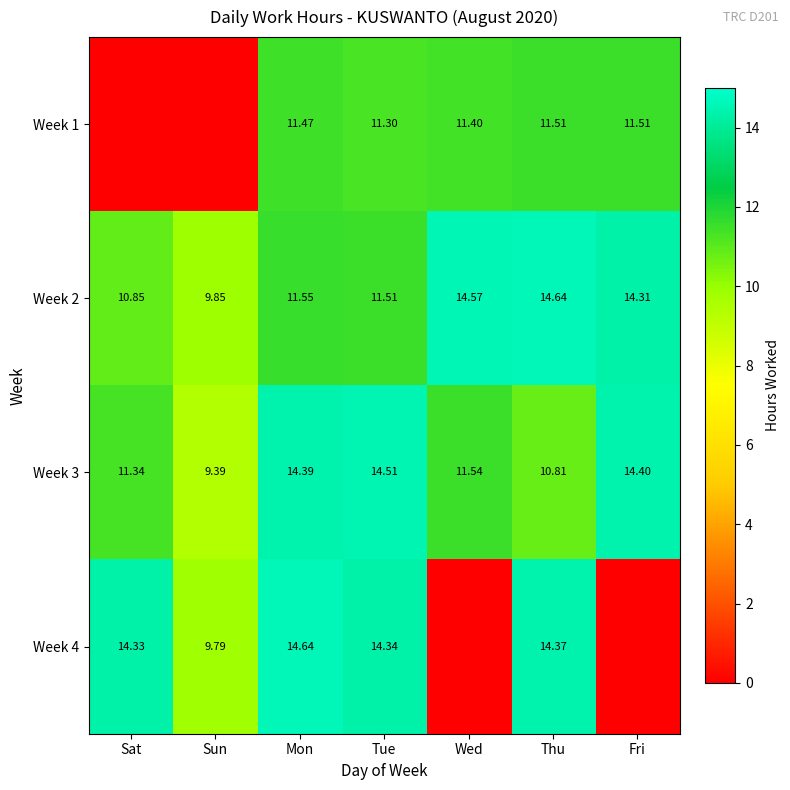

Which category has the lowest value in the Week 2 series?

Sun